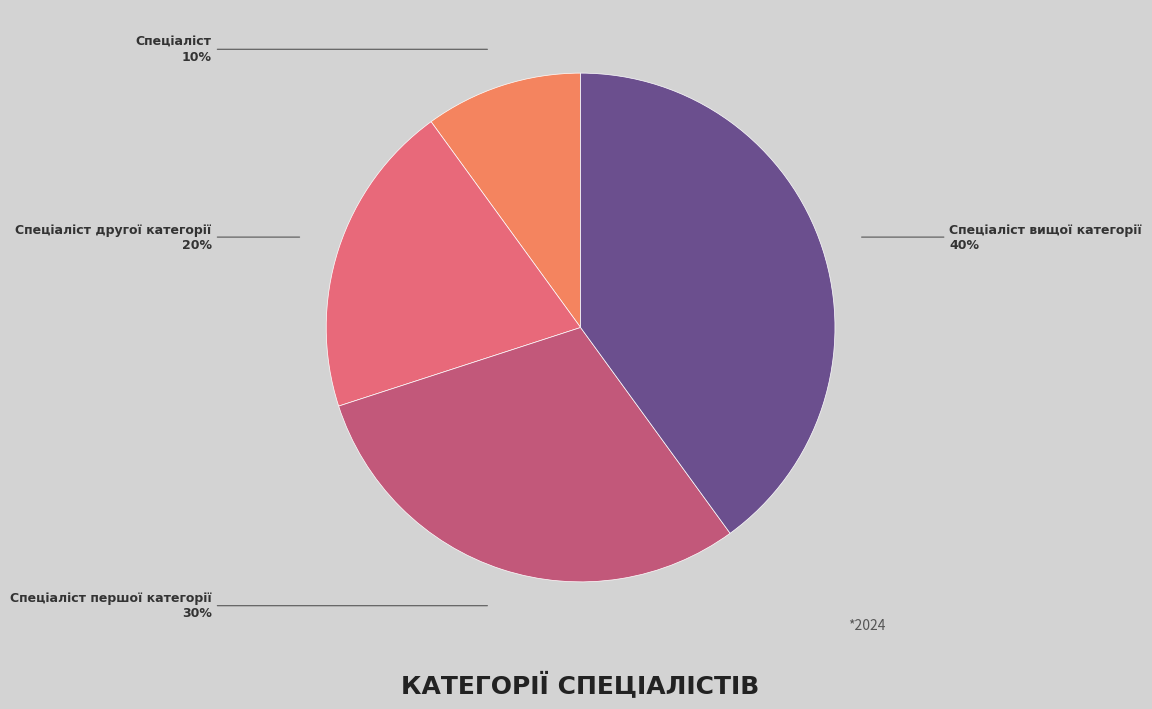

True or false: Спеціаліст accounts for 3% of the total.

False